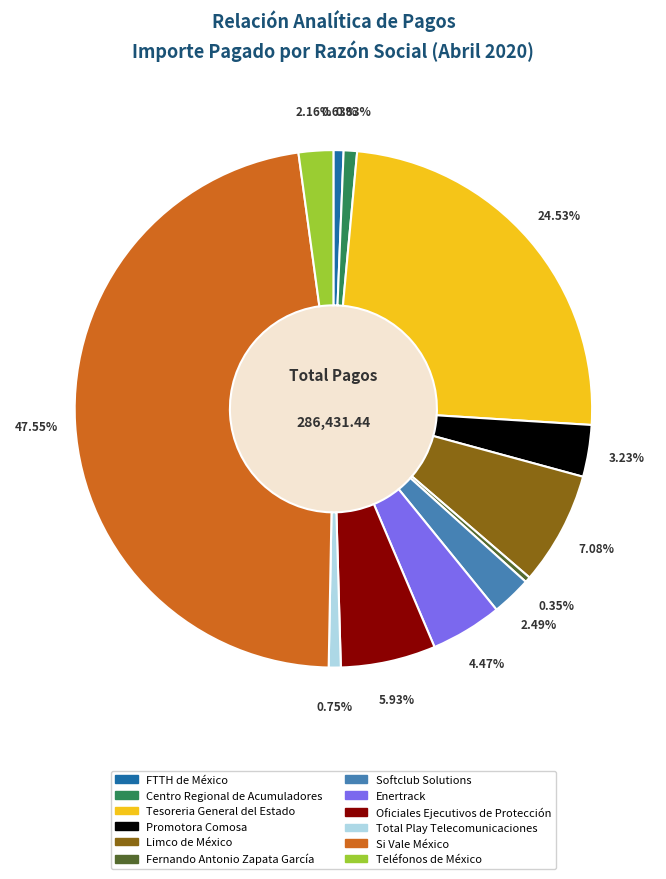

Is the sum of Oficiales Ejecutivos de Protección and FTTH de México greater than half?

No